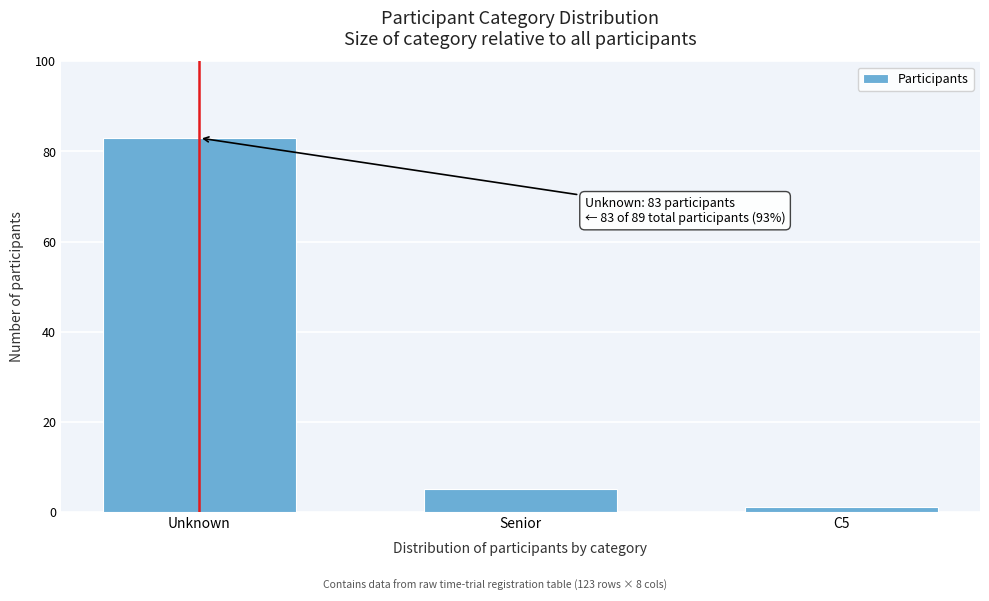

Reading left to right, what are all the values shown in this chart?

83	5	1